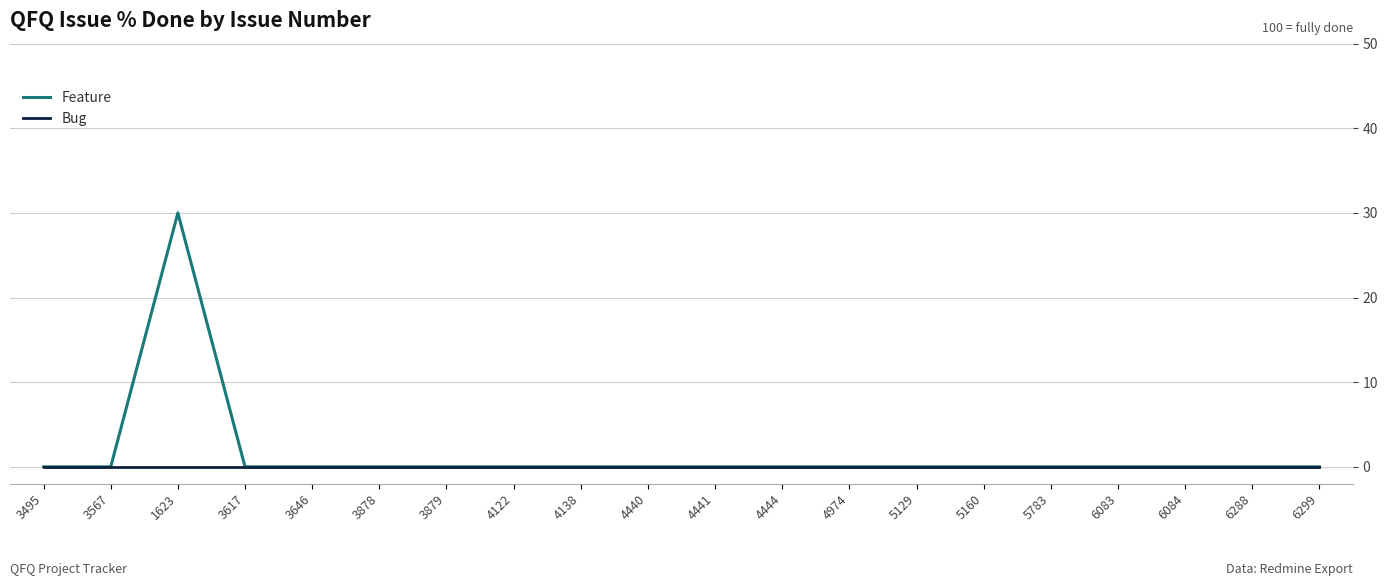

What position from the right is 6083?

4